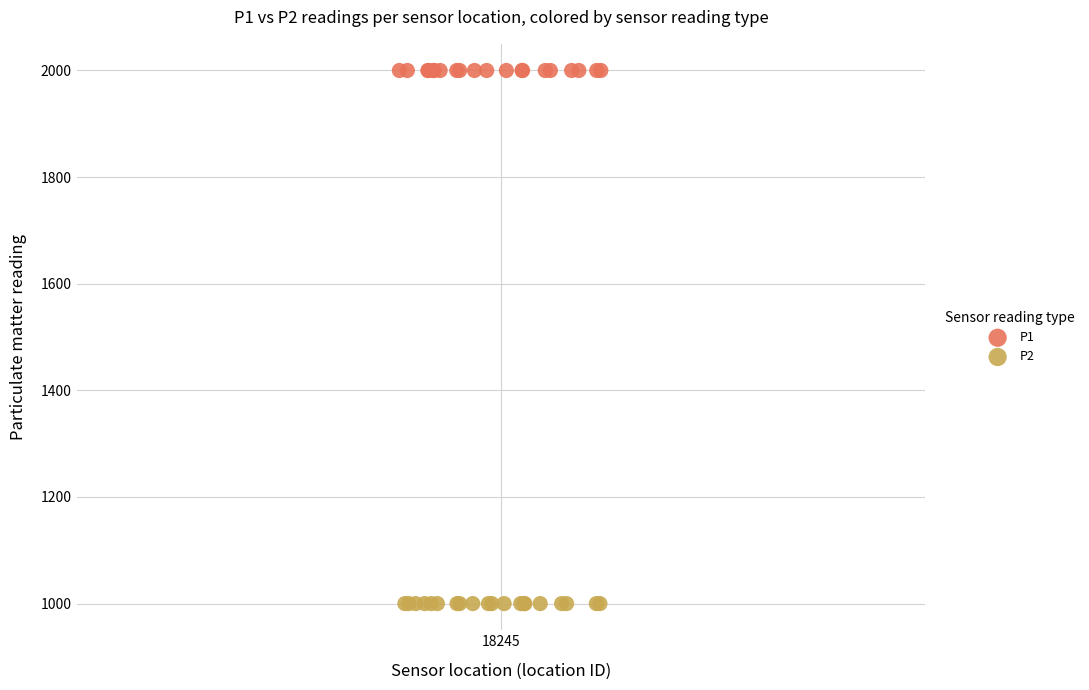

Which series reaches the maximum Y coordinate?

P1